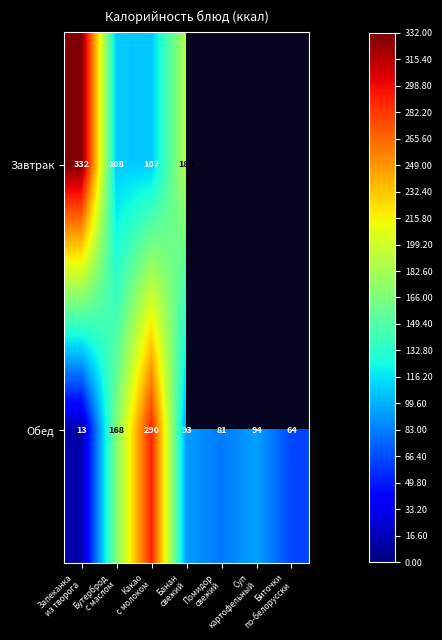

What is the lowest value of the Обед series?

13